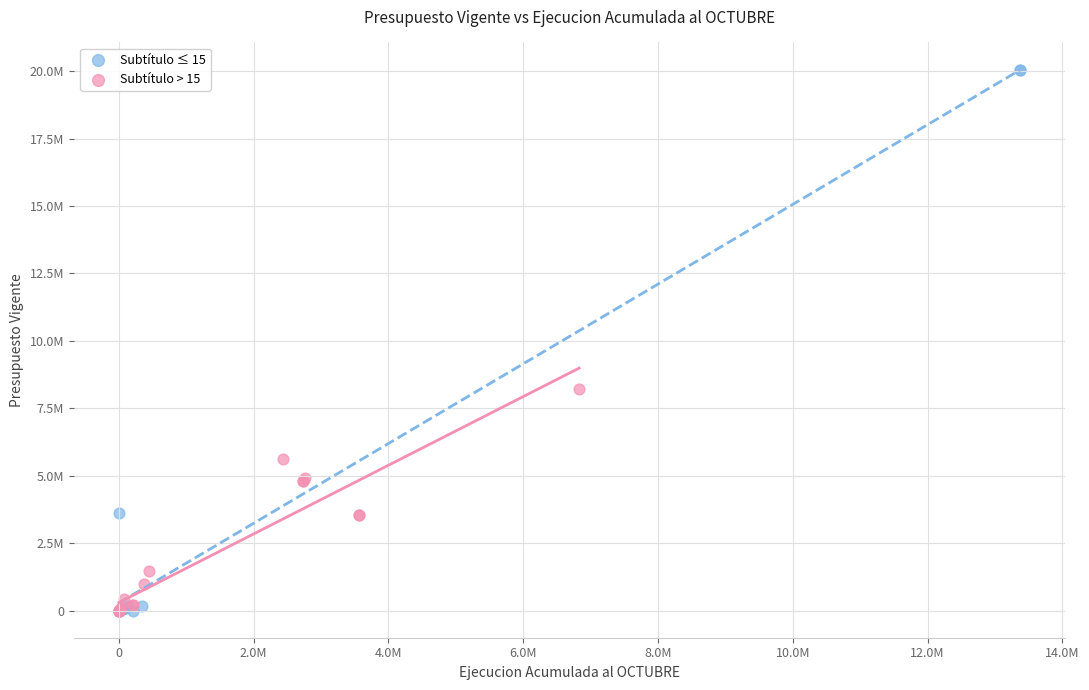

What are all the series names shown in the legend?

Subtítulo ≤ 15, Subtítulo > 15